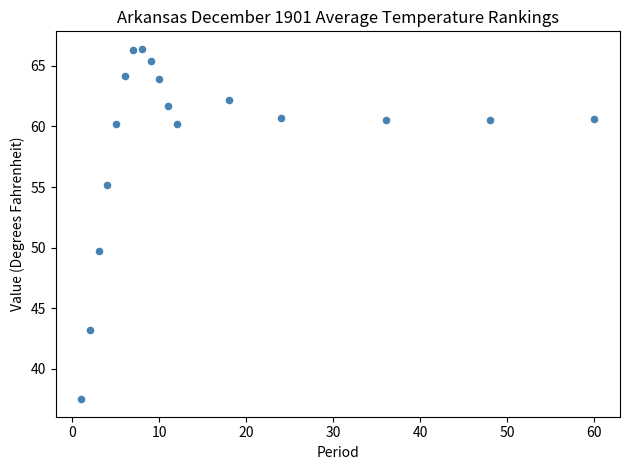

What is the range of Y values (max minus min)?

28.9